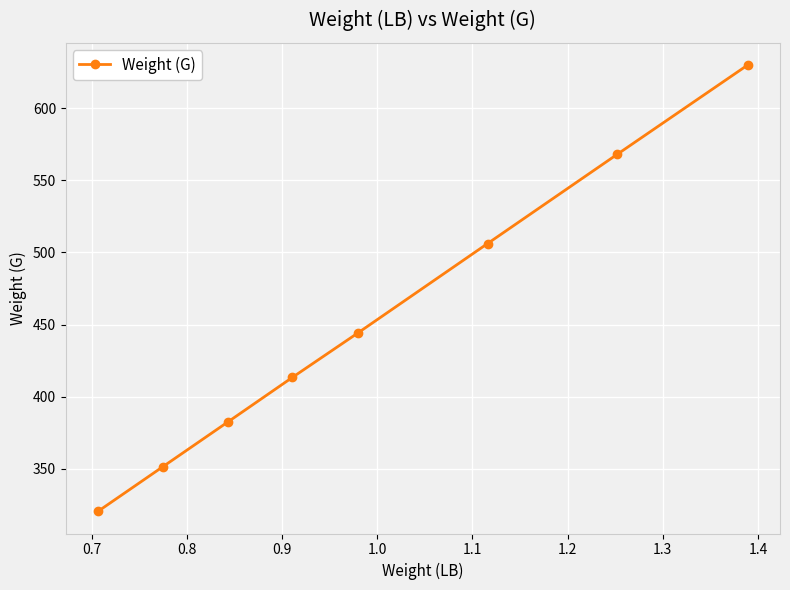

True or false: the data has more than 0 interior local peaks.

False